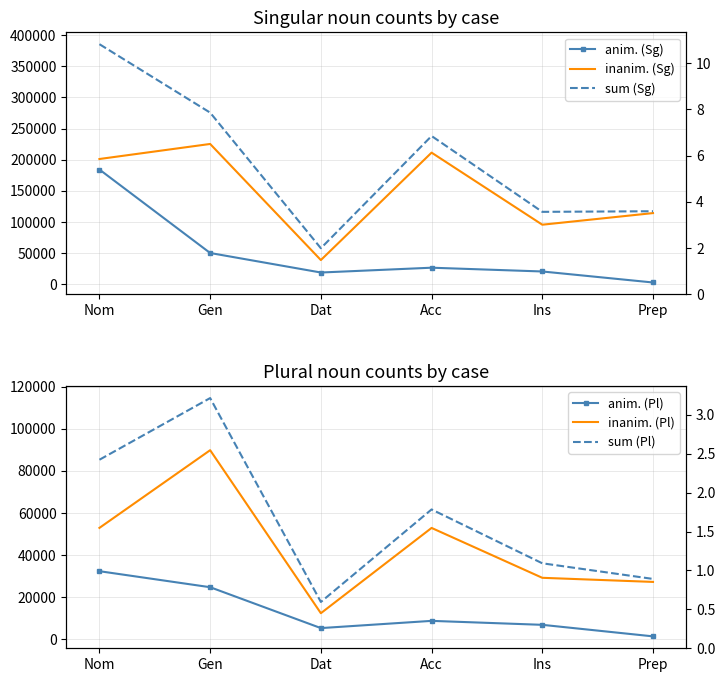

Which category has the highest value across all series?

Nom